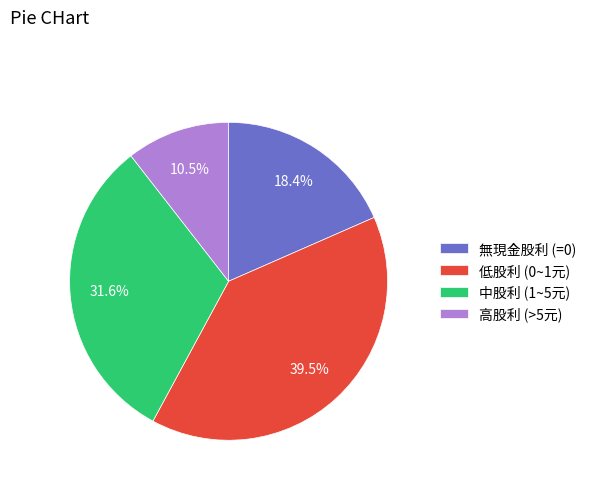

Does any single category account for the majority?

No